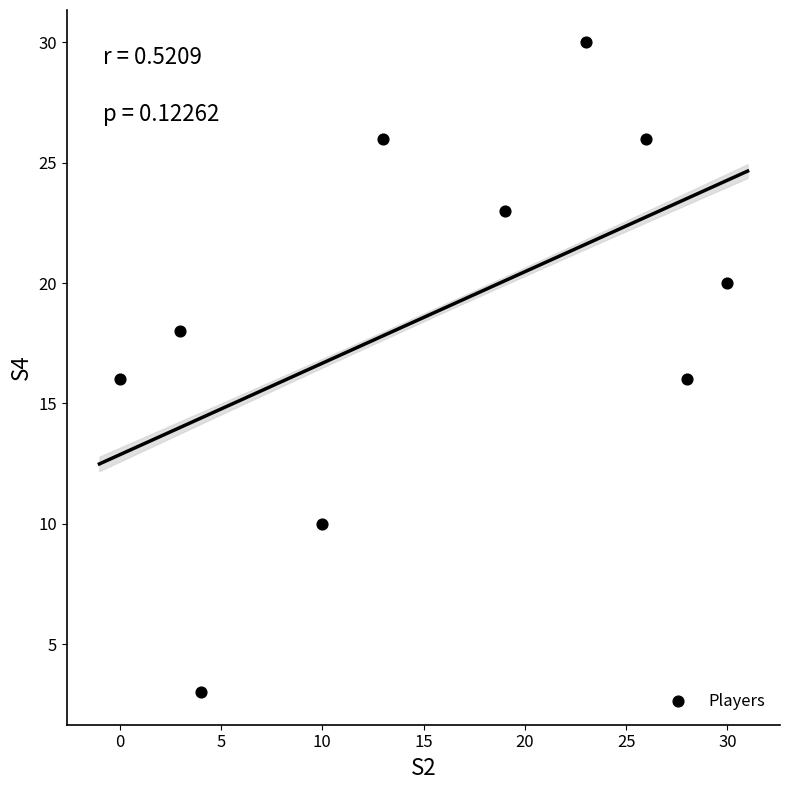

What is the range of X values (max minus min)?

30